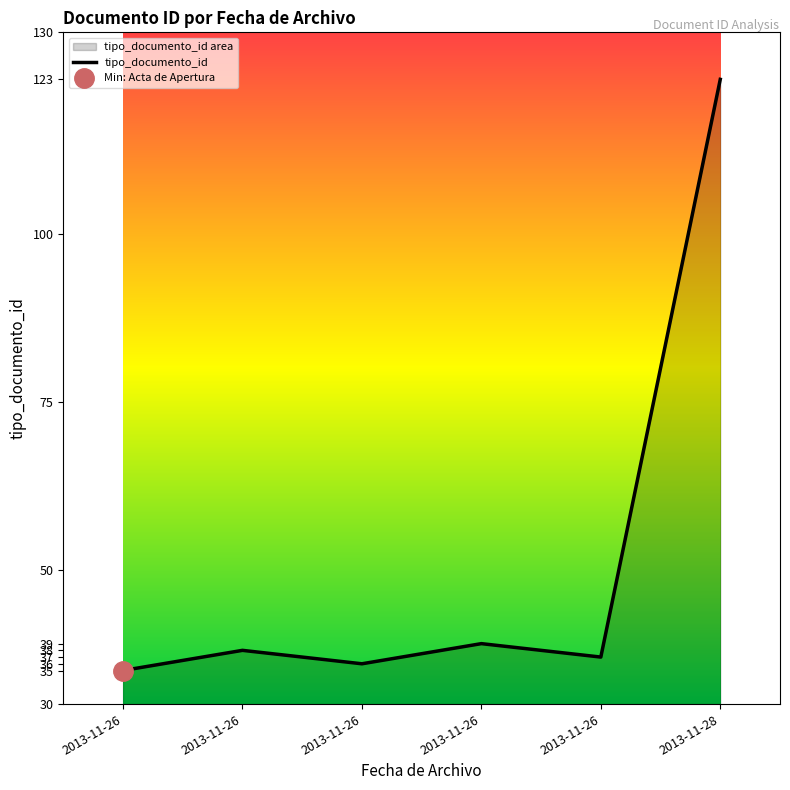

How many categories are shown in the chart?

6